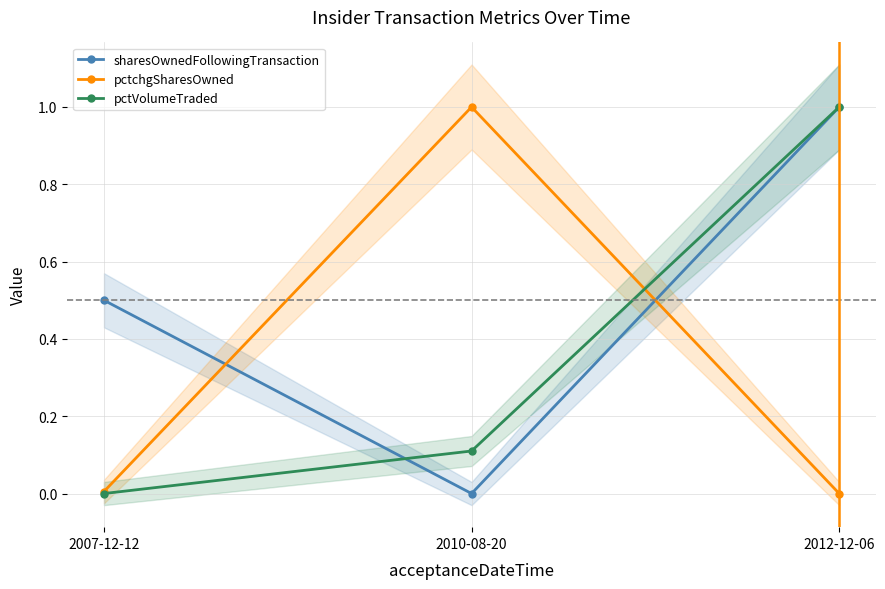

True or false: pctchgSharesOwned has a value of 0.3 at 2010-08-20.

False